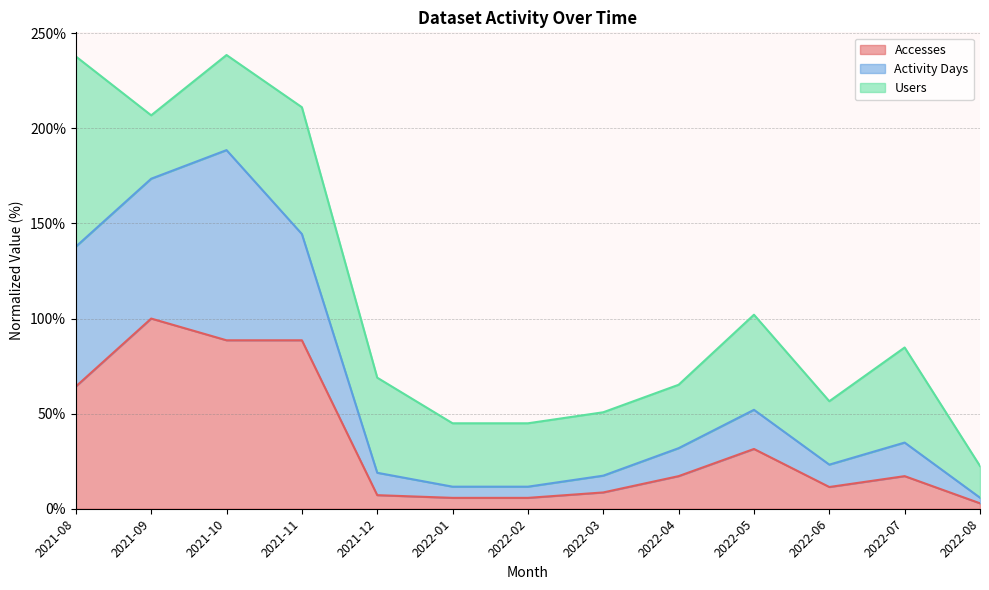

What is the total value across all series at 2022-04?

65.2